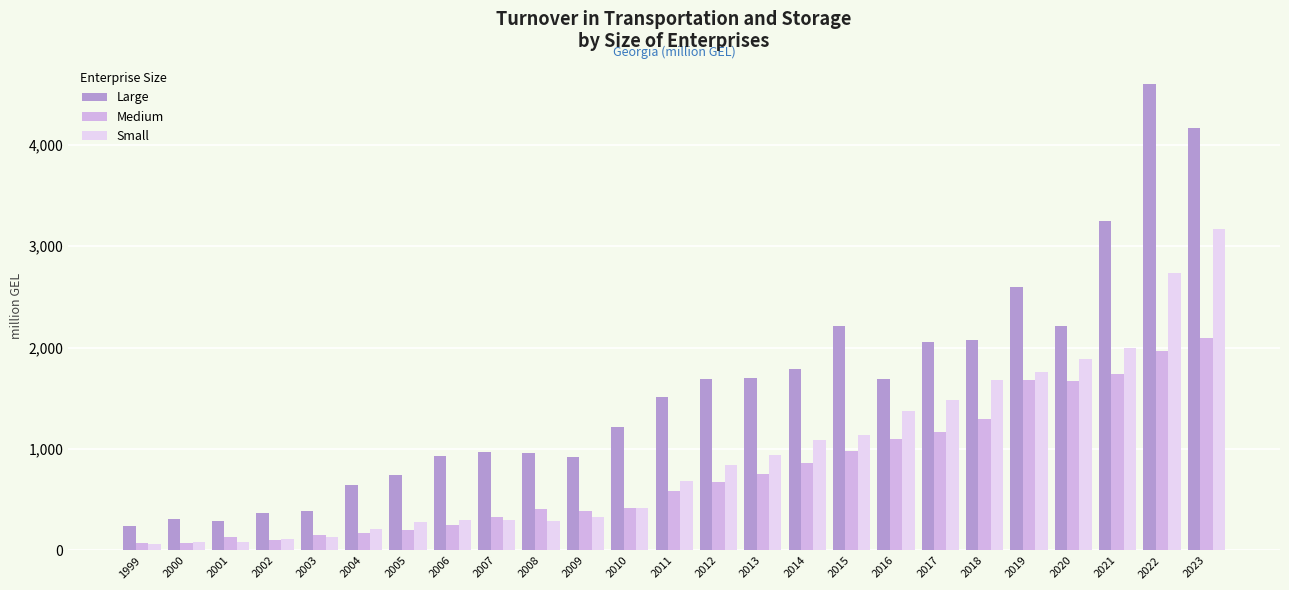

What is the difference between the maximum and second lowest values in the Large series?

4303.2